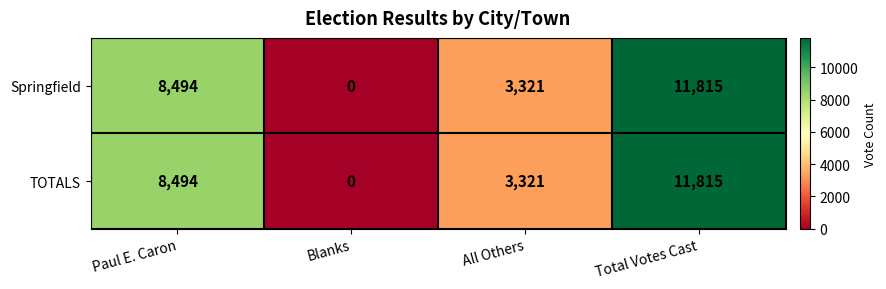

How many categories are shown in the chart?

4